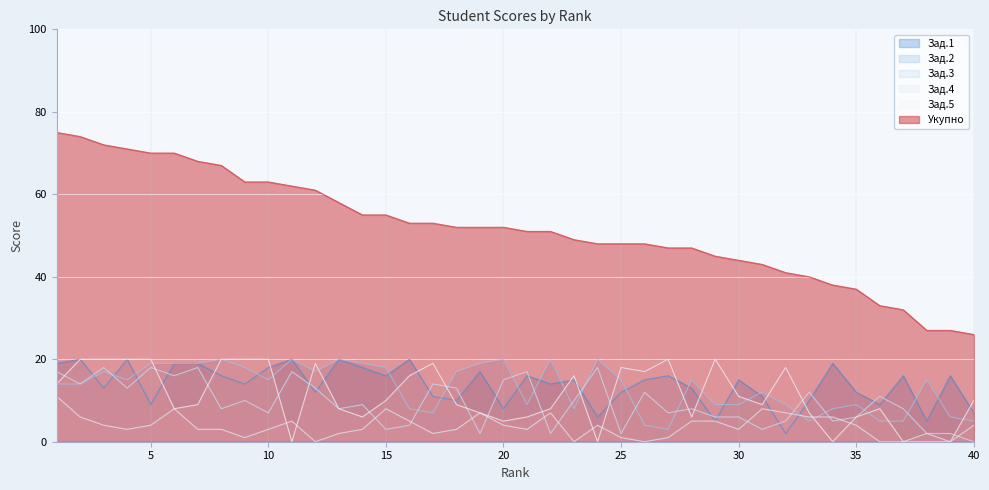

What are all the series names shown in the legend?

Зад.1, Зад.2, Зад.3, Зад.4, Зад.5, Укупно